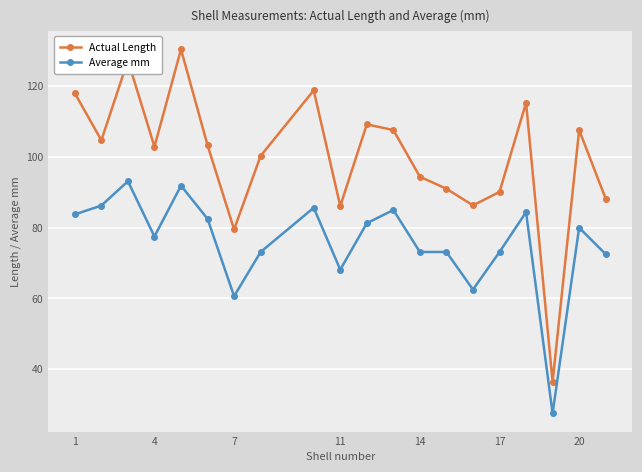

Which series has the largest range (max minus min)?

Actual Length